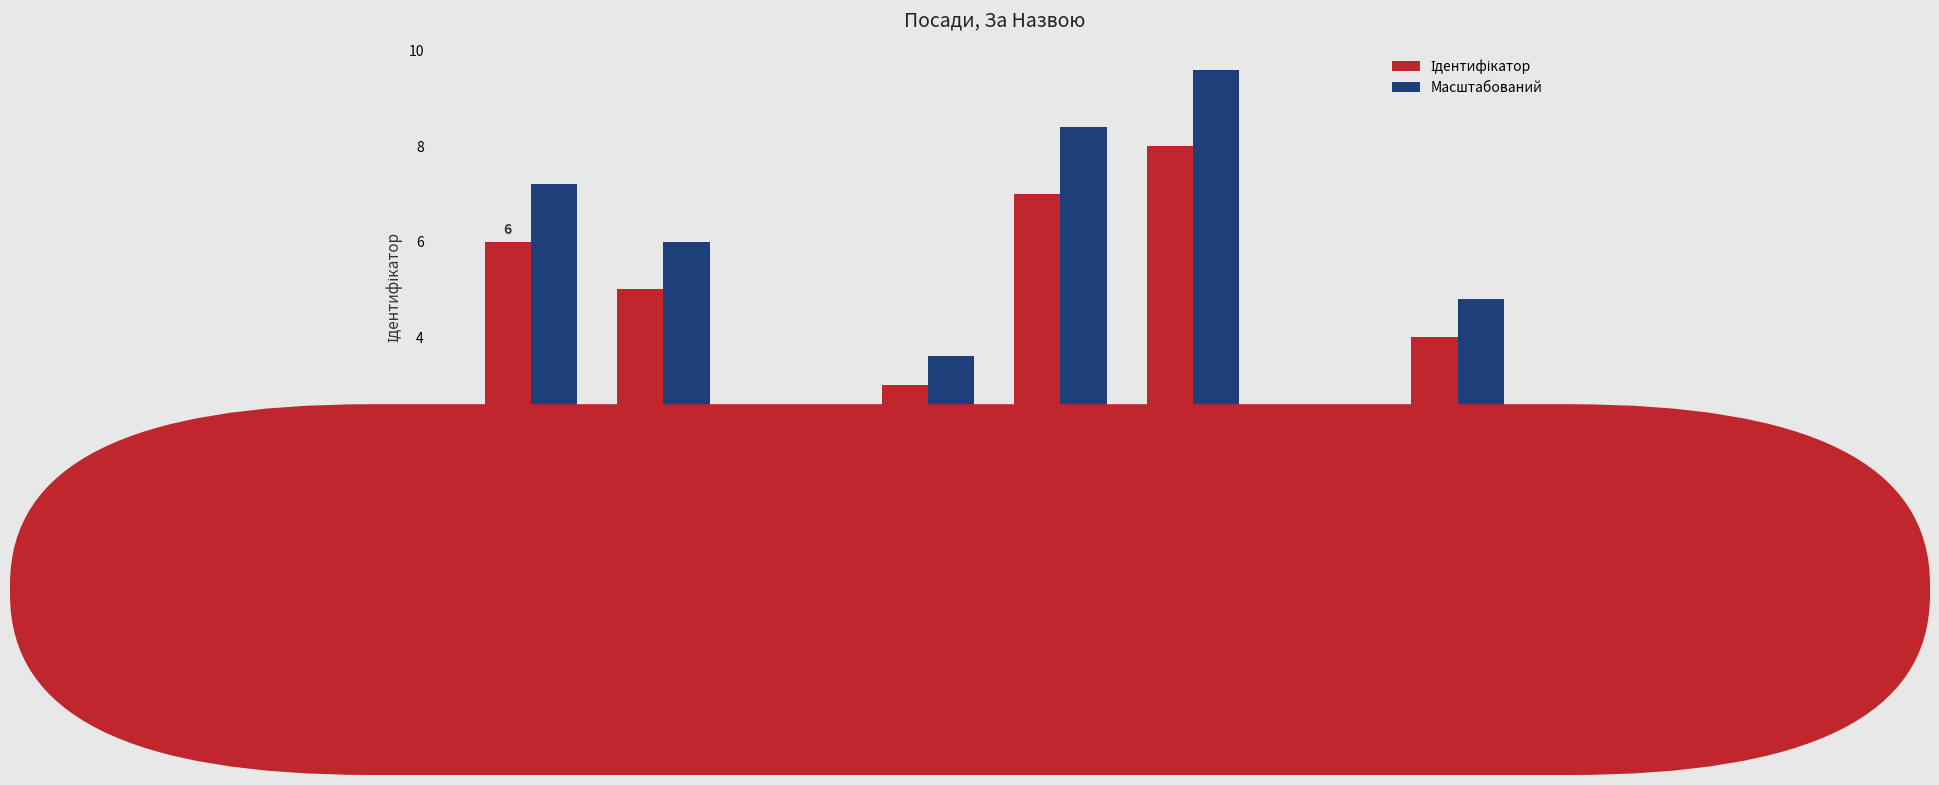

Which series changed the most between В.о.
начальника and Ректор?

Масштабований